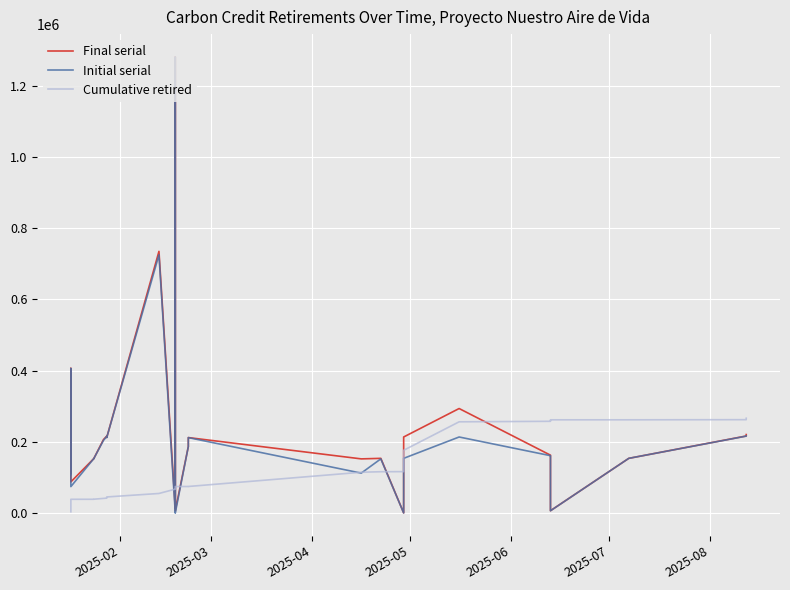

How many intersections are there between Initial serial and Cumulative retired?

7